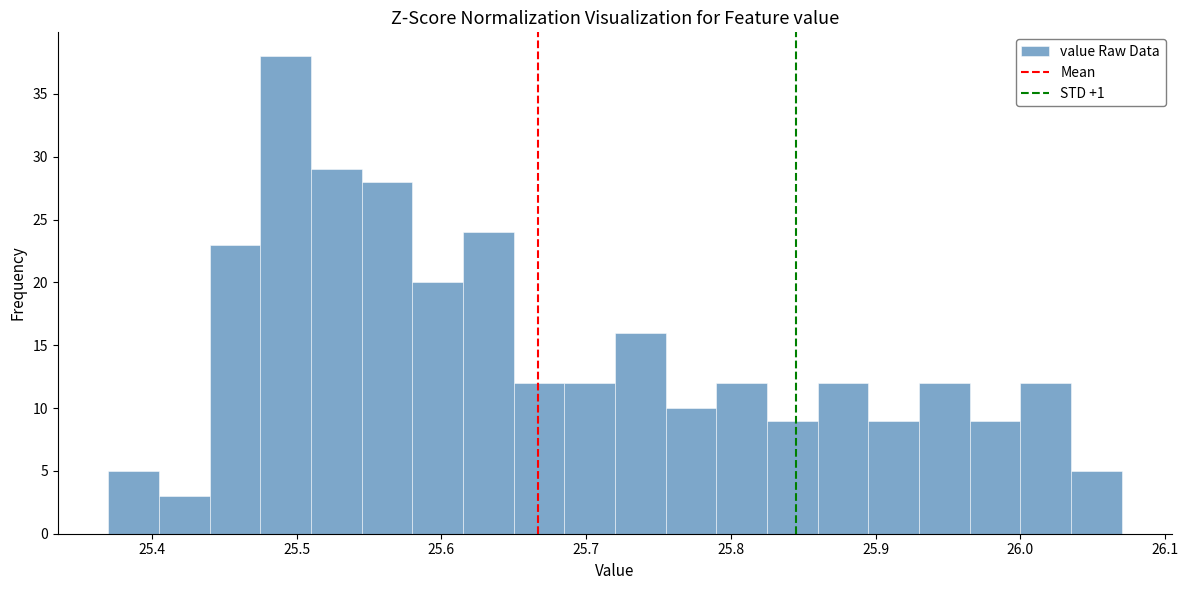

Around what value on the x-axis is the tallest bar? Give the approximate position of its centre, as read against the axis.

25.49